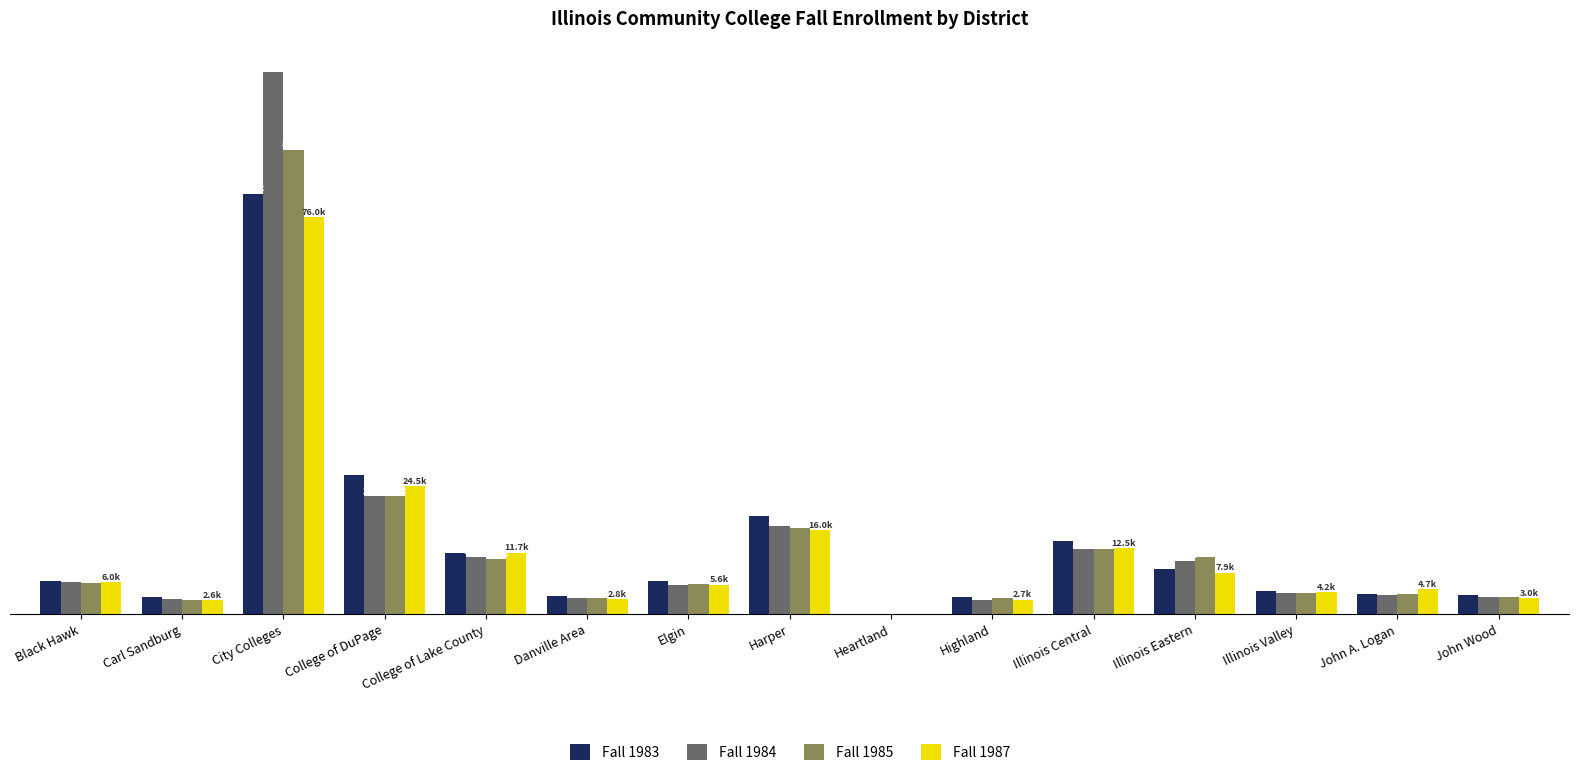

What are all the series names shown in the legend?

Fall 1983, Fall 1984, Fall 1985, Fall 1987